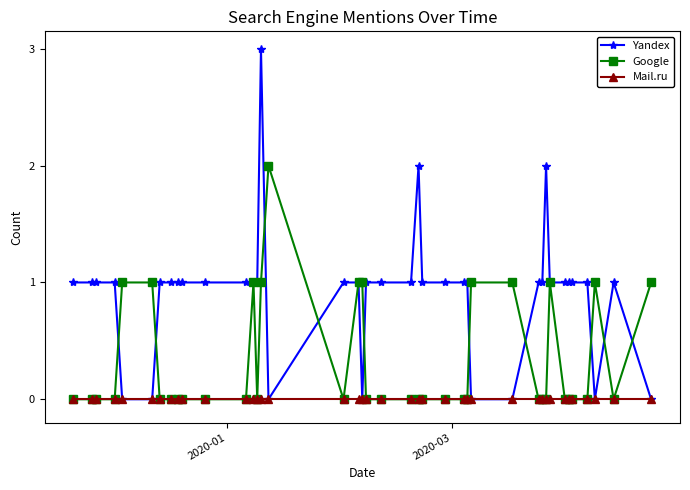

What is the value of the Google point at the 29th from the left?

1